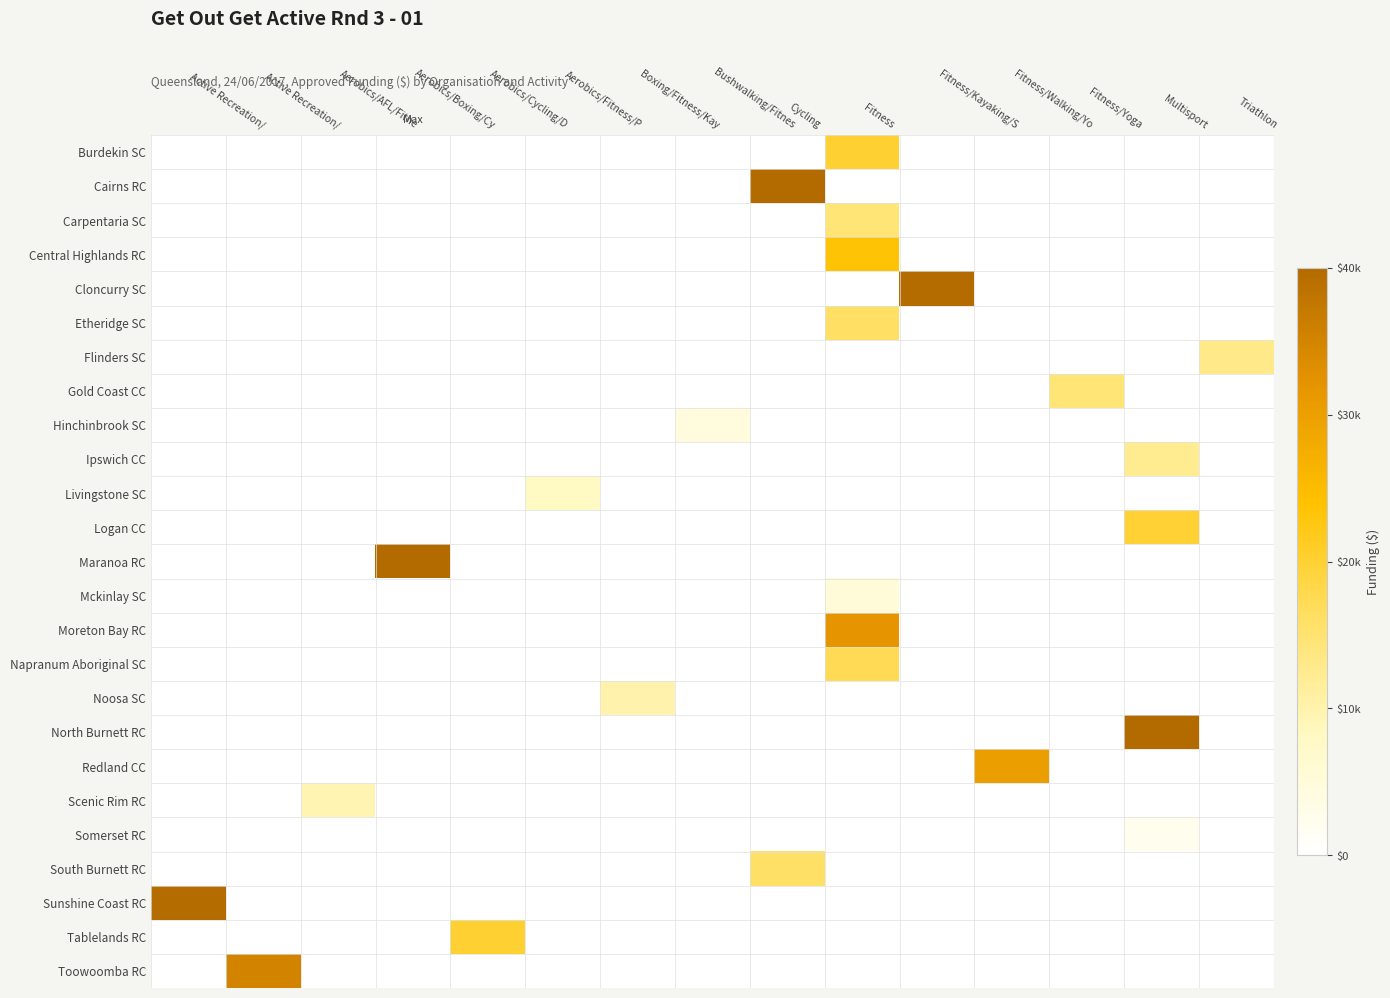

Reading right to left, list all the values displayed in this chart.

Burdekin SC: Triathlon=0	Multisport=0	Fitness/Yoga=0	Fitness/Walking/Yo=0	Fitness/Kayaking/S=0	Fitness=20000	Cycling=0	Bushwalking/Fitnes=0	Boxing/Fitness/Kay=0	Aerobics/Fitness/P=0	Aerobics/Cycling/D=0	Aerobics/Boxing/Cy=0	Aerobics/AFL/Fitne=0	Active Recreation/=0	Active Recreation/=0
Cairns RC: Triathlon=0	Multisport=0	Fitness/Yoga=0	Fitness/Walking/Yo=0	Fitness/Kayaking/S=0	Fitness=0	Cycling=40000	Bushwalking/Fitnes=0	Boxing/Fitness/Kay=0	Aerobics/Fitness/P=0	Aerobics/Cycling/D=0	Aerobics/Boxing/Cy=0	Aerobics/AFL/Fitne=0	Active Recreation/=0	Active Recreation/=0
Carpentaria SC: Triathlon=0	Multisport=0	Fitness/Yoga=0	Fitness/Walking/Yo=0	Fitness/Kayaking/S=0	Fitness=14630	Cycling=0	Bushwalking/Fitnes=0	Boxing/Fitness/Kay=0	Aerobics/Fitness/P=0	Aerobics/Cycling/D=0	Aerobics/Boxing/Cy=0	Aerobics/AFL/Fitne=0	Active Recreation/=0	Active Recreation/=0
Central Highlands RC: Triathlon=0	Multisport=0	Fitness/Yoga=0	Fitness/Walking/Yo=0	Fitness/Kayaking/S=0	Fitness=23455	Cycling=0	Bushwalking/Fitnes=0	Boxing/Fitness/Kay=0	Aerobics/Fitness/P=0	Aerobics/Cycling/D=0	Aerobics/Boxing/Cy=0	Aerobics/AFL/Fitne=0	Active Recreation/=0	Active Recreation/=0
Cloncurry SC: Triathlon=0	Multisport=0	Fitness/Yoga=0	Fitness/Walking/Yo=0	Fitness/Kayaking/S=39600	Fitness=0	Cycling=0	Bushwalking/Fitnes=0	Boxing/Fitness/Kay=0	Aerobics/Fitness/P=0	Aerobics/Cycling/D=0	Aerobics/Boxing/Cy=0	Aerobics/AFL/Fitne=0	Active Recreation/=0	Active Recreation/=0
Etheridge SC: Triathlon=0	Multisport=0	Fitness/Yoga=0	Fitness/Walking/Yo=0	Fitness/Kayaking/S=0	Fitness=16200	Cycling=0	Bushwalking/Fitnes=0	Boxing/Fitness/Kay=0	Aerobics/Fitness/P=0	Aerobics/Cycling/D=0	Aerobics/Boxing/Cy=0	Aerobics/AFL/Fitne=0	Active Recreation/=0	Active Recreation/=0
Flinders SC: Triathlon=13102	Multisport=0	Fitness/Yoga=0	Fitness/Walking/Yo=0	Fitness/Kayaking/S=0	Fitness=0	Cycling=0	Bushwalking/Fitnes=0	Boxing/Fitness/Kay=0	Aerobics/Fitness/P=0	Aerobics/Cycling/D=0	Aerobics/Boxing/Cy=0	Aerobics/AFL/Fitne=0	Active Recreation/=0	Active Recreation/=0
Gold Coast CC: Triathlon=0	Multisport=0	Fitness/Yoga=14640	Fitness/Walking/Yo=0	Fitness/Kayaking/S=0	Fitness=0	Cycling=0	Bushwalking/Fitnes=0	Boxing/Fitness/Kay=0	Aerobics/Fitness/P=0	Aerobics/Cycling/D=0	Aerobics/Boxing/Cy=0	Aerobics/AFL/Fitne=0	Active Recreation/=0	Active Recreation/=0
Hinchinbrook SC: Triathlon=0	Multisport=0	Fitness/Yoga=0	Fitness/Walking/Yo=0	Fitness/Kayaking/S=0	Fitness=0	Cycling=0	Bushwalking/Fitnes=4800	Boxing/Fitness/Kay=0	Aerobics/Fitness/P=0	Aerobics/Cycling/D=0	Aerobics/Boxing/Cy=0	Aerobics/AFL/Fitne=0	Active Recreation/=0	Active Recreation/=0
Ipswich CC: Triathlon=0	Multisport=12418	Fitness/Yoga=0	Fitness/Walking/Yo=0	Fitness/Kayaking/S=0	Fitness=0	Cycling=0	Bushwalking/Fitnes=0	Boxing/Fitness/Kay=0	Aerobics/Fitness/P=0	Aerobics/Cycling/D=0	Aerobics/Boxing/Cy=0	Aerobics/AFL/Fitne=0	Active Recreation/=0	Active Recreation/=0
Livingstone SC: Triathlon=0	Multisport=0	Fitness/Yoga=0	Fitness/Walking/Yo=0	Fitness/Kayaking/S=0	Fitness=0	Cycling=0	Bushwalking/Fitnes=0	Boxing/Fitness/Kay=0	Aerobics/Fitness/P=8000	Aerobics/Cycling/D=0	Aerobics/Boxing/Cy=0	Aerobics/AFL/Fitne=0	Active Recreation/=0	Active Recreation/=0
Logan CC: Triathlon=0	Multisport=19975	Fitness/Yoga=0	Fitness/Walking/Yo=0	Fitness/Kayaking/S=0	Fitness=0	Cycling=0	Bushwalking/Fitnes=0	Boxing/Fitness/Kay=0	Aerobics/Fitness/P=0	Aerobics/Cycling/D=0	Aerobics/Boxing/Cy=0	Aerobics/AFL/Fitne=0	Active Recreation/=0	Active Recreation/=0
Maranoa RC: Triathlon=0	Multisport=0	Fitness/Yoga=0	Fitness/Walking/Yo=0	Fitness/Kayaking/S=0	Fitness=0	Cycling=0	Bushwalking/Fitnes=0	Boxing/Fitness/Kay=0	Aerobics/Fitness/P=0	Aerobics/Cycling/D=0	Aerobics/Boxing/Cy=40000	Aerobics/AFL/Fitne=0	Active Recreation/=0	Active Recreation/=0
Mckinlay SC: Triathlon=0	Multisport=0	Fitness/Yoga=0	Fitness/Walking/Yo=0	Fitness/Kayaking/S=0	Fitness=5058	Cycling=0	Bushwalking/Fitnes=0	Boxing/Fitness/Kay=0	Aerobics/Fitness/P=0	Aerobics/Cycling/D=0	Aerobics/Boxing/Cy=0	Aerobics/AFL/Fitne=0	Active Recreation/=0	Active Recreation/=0
Moreton Bay RC: Triathlon=0	Multisport=0	Fitness/Yoga=0	Fitness/Walking/Yo=0	Fitness/Kayaking/S=0	Fitness=32000	Cycling=0	Bushwalking/Fitnes=0	Boxing/Fitness/Kay=0	Aerobics/Fitness/P=0	Aerobics/Cycling/D=0	Aerobics/Boxing/Cy=0	Aerobics/AFL/Fitne=0	Active Recreation/=0	Active Recreation/=0
Napranum Aboriginal SC: Triathlon=0	Multisport=0	Fitness/Yoga=0	Fitness/Walking/Yo=0	Fitness/Kayaking/S=0	Fitness=17377	Cycling=0	Bushwalking/Fitnes=0	Boxing/Fitness/Kay=0	Aerobics/Fitness/P=0	Aerobics/Cycling/D=0	Aerobics/Boxing/Cy=0	Aerobics/AFL/Fitne=0	Active Recreation/=0	Active Recreation/=0
Noosa SC: Triathlon=0	Multisport=0	Fitness/Yoga=0	Fitness/Walking/Yo=0	Fitness/Kayaking/S=0	Fitness=0	Cycling=0	Bushwalking/Fitnes=0	Boxing/Fitness/Kay=10050	Aerobics/Fitness/P=0	Aerobics/Cycling/D=0	Aerobics/Boxing/Cy=0	Aerobics/AFL/Fitne=0	Active Recreation/=0	Active Recreation/=0
North Burnett RC: Triathlon=0	Multisport=39998	Fitness/Yoga=0	Fitness/Walking/Yo=0	Fitness/Kayaking/S=0	Fitness=0	Cycling=0	Bushwalking/Fitnes=0	Boxing/Fitness/Kay=0	Aerobics/Fitness/P=0	Aerobics/Cycling/D=0	Aerobics/Boxing/Cy=0	Aerobics/AFL/Fitne=0	Active Recreation/=0	Active Recreation/=0
Redland CC: Triathlon=0	Multisport=0	Fitness/Yoga=0	Fitness/Walking/Yo=30284	Fitness/Kayaking/S=0	Fitness=0	Cycling=0	Bushwalking/Fitnes=0	Boxing/Fitness/Kay=0	Aerobics/Fitness/P=0	Aerobics/Cycling/D=0	Aerobics/Boxing/Cy=0	Aerobics/AFL/Fitne=0	Active Recreation/=0	Active Recreation/=0
Scenic Rim RC: Triathlon=0	Multisport=0	Fitness/Yoga=0	Fitness/Walking/Yo=0	Fitness/Kayaking/S=0	Fitness=0	Cycling=0	Bushwalking/Fitnes=0	Boxing/Fitness/Kay=0	Aerobics/Fitness/P=0	Aerobics/Cycling/D=0	Aerobics/Boxing/Cy=0	Aerobics/AFL/Fitne=9621	Active Recreation/=0	Active Recreation/=0
Somerset RC: Triathlon=0	Multisport=2473	Fitness/Yoga=0	Fitness/Walking/Yo=0	Fitness/Kayaking/S=0	Fitness=0	Cycling=0	Bushwalking/Fitnes=0	Boxing/Fitness/Kay=0	Aerobics/Fitness/P=0	Aerobics/Cycling/D=0	Aerobics/Boxing/Cy=0	Aerobics/AFL/Fitne=0	Active Recreation/=0	Active Recreation/=0
South Burnett RC: Triathlon=0	Multisport=0	Fitness/Yoga=0	Fitness/Walking/Yo=0	Fitness/Kayaking/S=0	Fitness=0	Cycling=16087	Bushwalking/Fitnes=0	Boxing/Fitness/Kay=0	Aerobics/Fitness/P=0	Aerobics/Cycling/D=0	Aerobics/Boxing/Cy=0	Aerobics/AFL/Fitne=0	Active Recreation/=0	Active Recreation/=0
Sunshine Coast RC: Triathlon=0	Multisport=0	Fitness/Yoga=0	Fitness/Walking/Yo=0	Fitness/Kayaking/S=0	Fitness=0	Cycling=0	Bushwalking/Fitnes=0	Boxing/Fitness/Kay=0	Aerobics/Fitness/P=0	Aerobics/Cycling/D=0	Aerobics/Boxing/Cy=0	Aerobics/AFL/Fitne=0	Active Recreation/=0	Active Recreation/=39625
Tablelands RC: Triathlon=0	Multisport=0	Fitness/Yoga=0	Fitness/Walking/Yo=0	Fitness/Kayaking/S=0	Fitness=0	Cycling=0	Bushwalking/Fitnes=0	Boxing/Fitness/Kay=0	Aerobics/Fitness/P=0	Aerobics/Cycling/D=20000	Aerobics/Boxing/Cy=0	Aerobics/AFL/Fitne=0	Active Recreation/=0	Active Recreation/=0
Toowoomba RC: Triathlon=0	Multisport=0	Fitness/Yoga=0	Fitness/Walking/Yo=0	Fitness/Kayaking/S=0	Fitness=0	Cycling=0	Bushwalking/Fitnes=0	Boxing/Fitness/Kay=0	Aerobics/Fitness/P=0	Aerobics/Cycling/D=0	Aerobics/Boxing/Cy=0	Aerobics/AFL/Fitne=0	Active Recreation/=35108	Active Recreation/=0